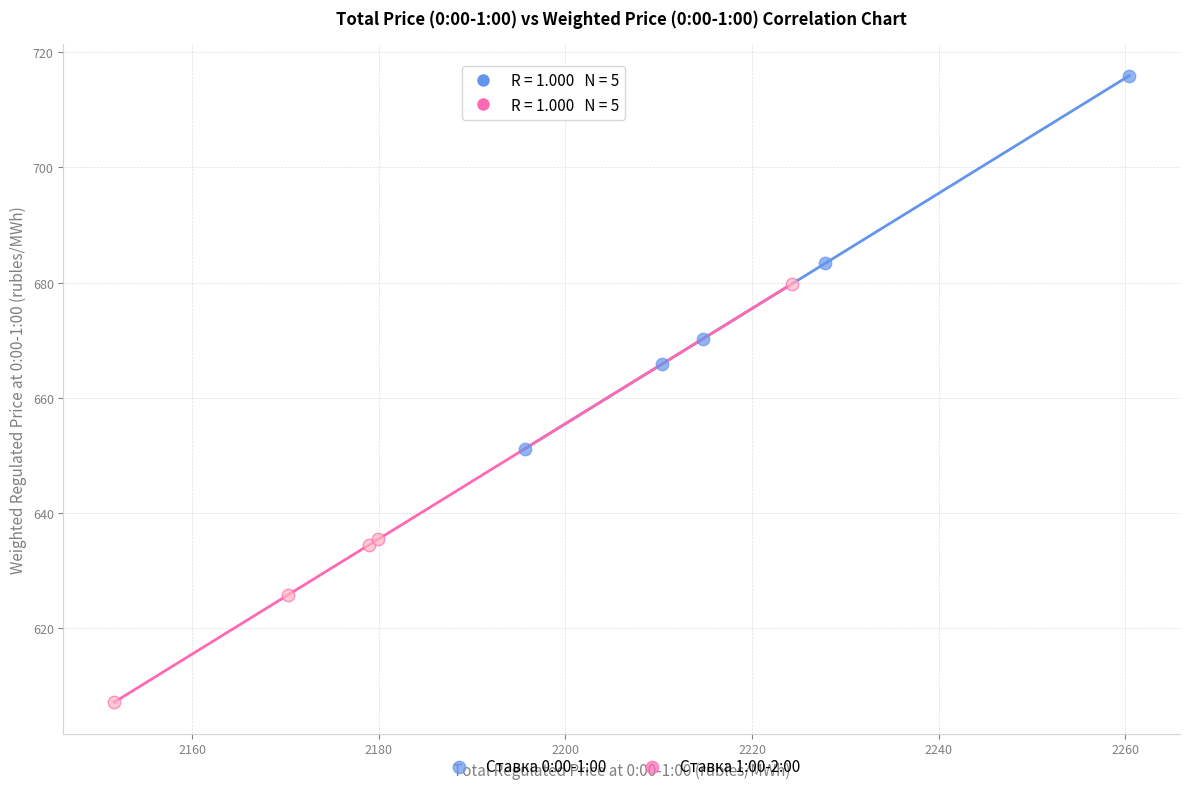

Which series contains the highest Y value?

Ставка 0:00-1:00